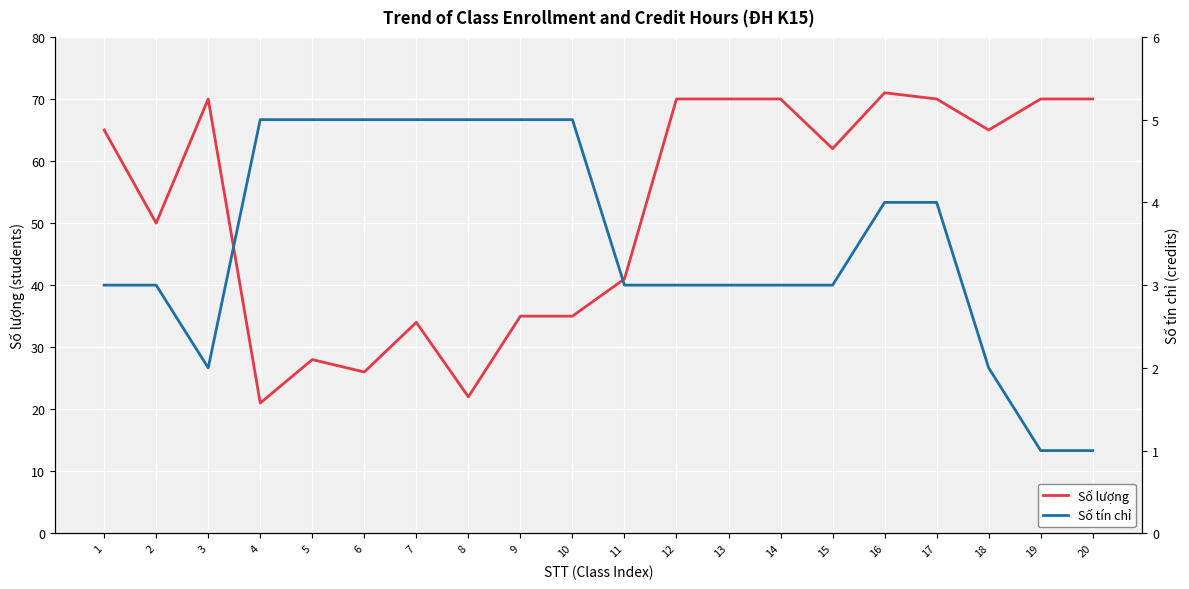

Reading left to right, list all the values displayed in this chart.

Số lượng: 65	50	70	21	28	26	34	22	35	35	41	70	70	70	62	71	70	65	70	70
Số tín chỉ: 3	3	2	5	5	5	5	5	5	5	3	3	3	3	3	4	4	2	1	1